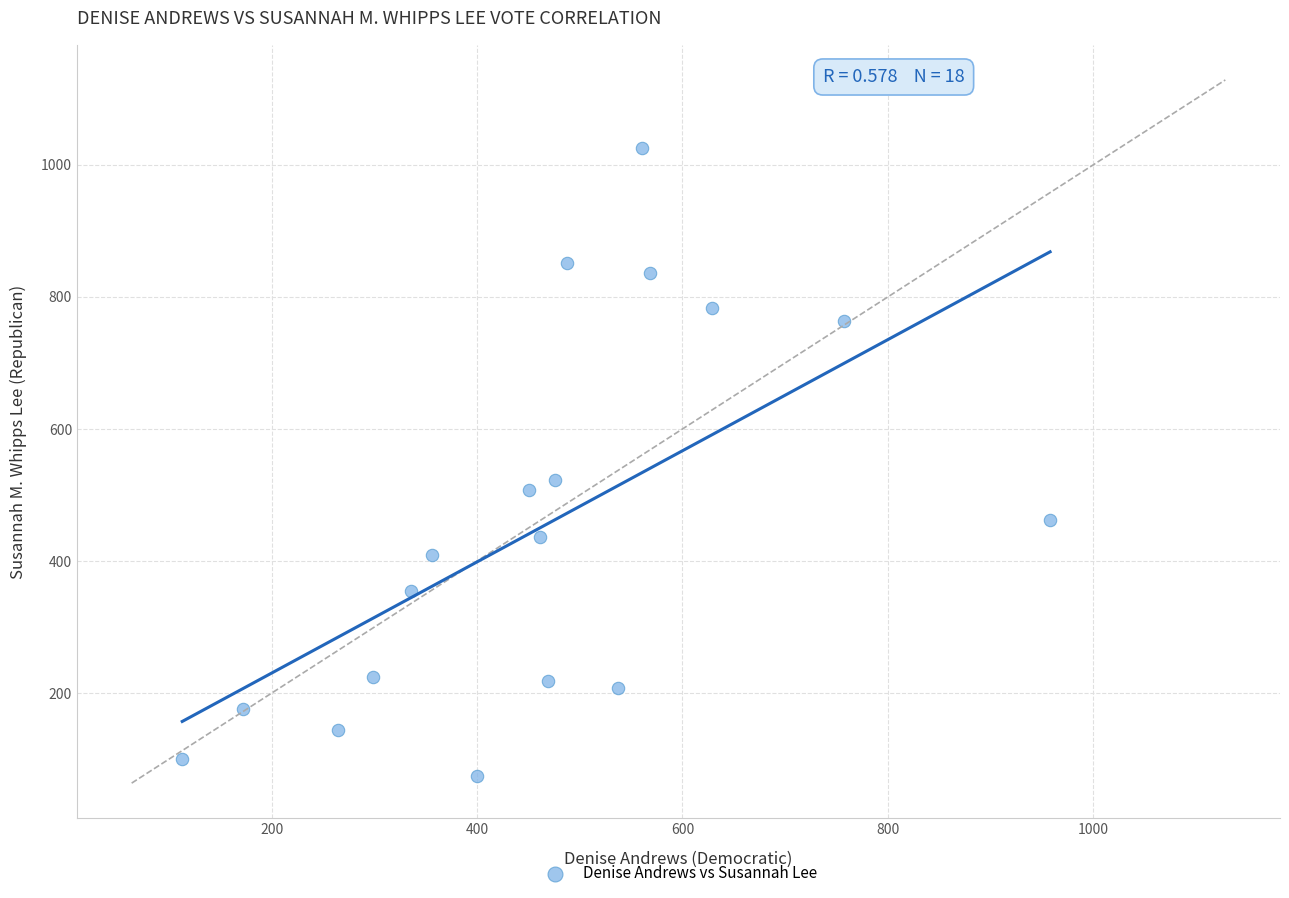

What is the range of Y values (max minus min)?

951